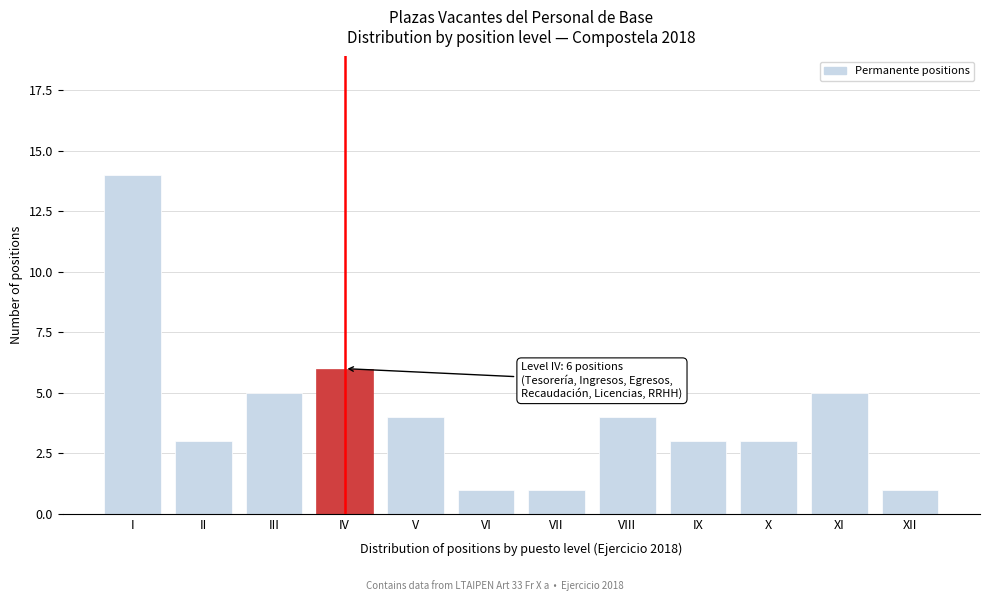

Reading right to left, extract all data points from this chart.

XII=1	XI=5	X=3	IX=3	VIII=4	VII=1	VI=1	V=4	IV=6	III=5	II=3	I=14